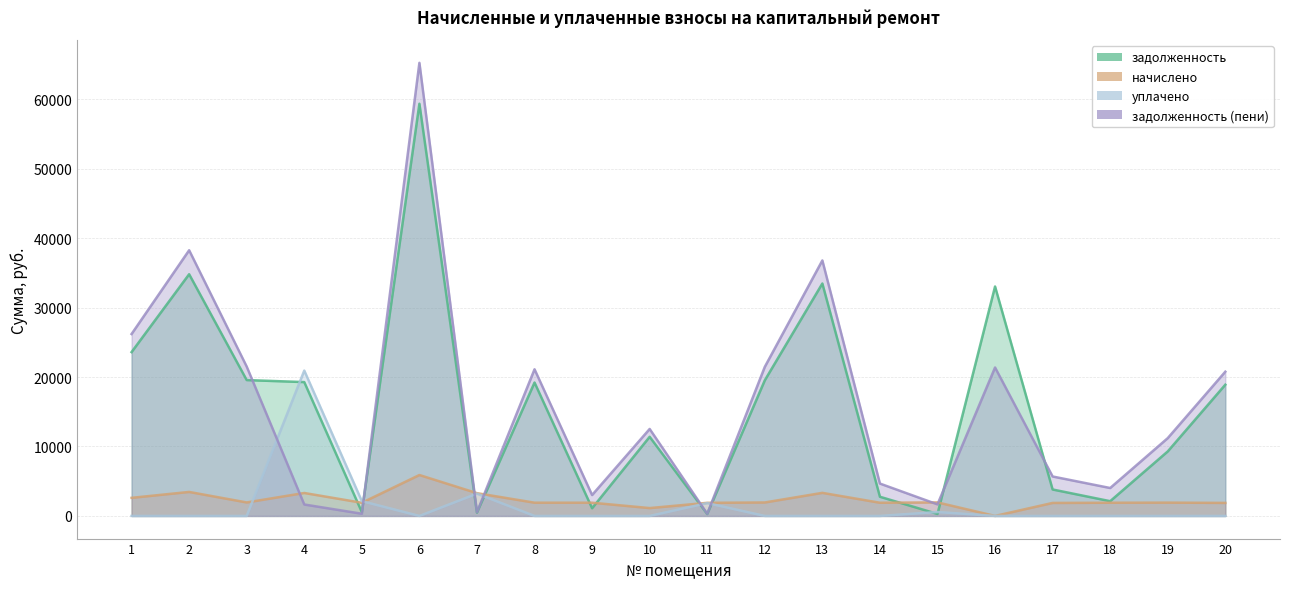

True or false: уплачено and задолженность (пени) cross at least once.

True